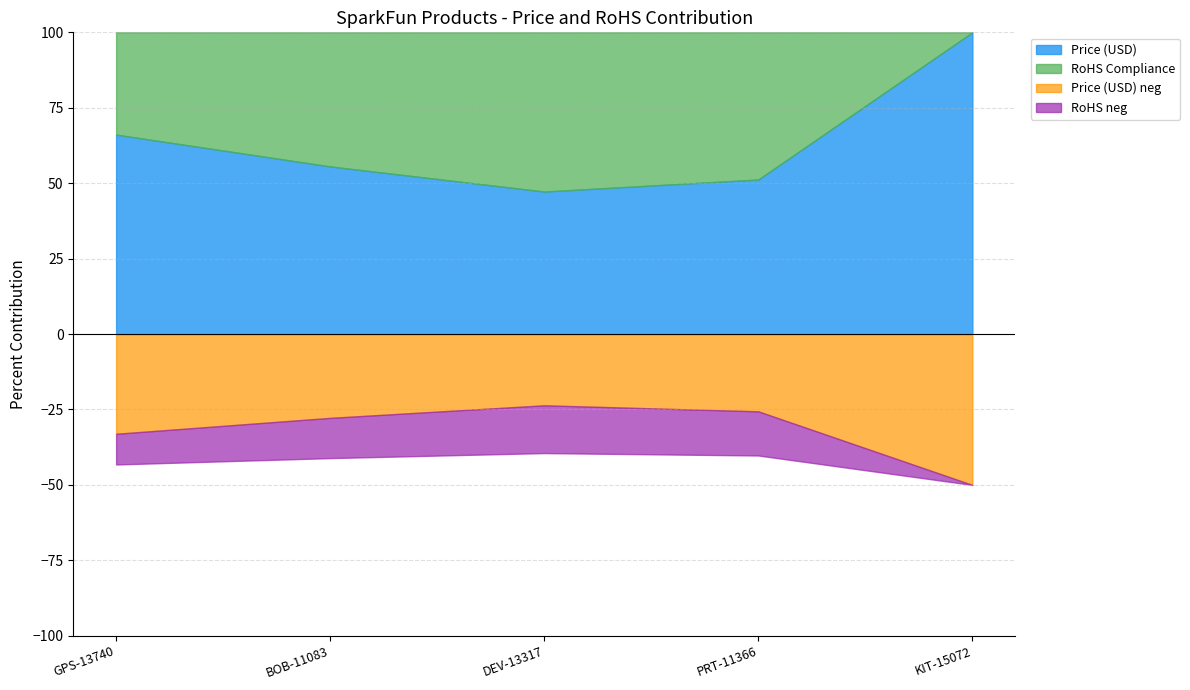

What is the total value across all series at DEV-13317?

9.9